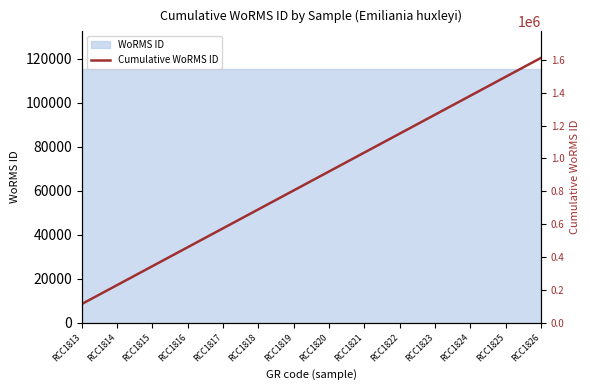

Reading right to left, what are all the values shown in this chart?

1611456	1496352	1381248	1266144	1151040	1035936	920832	805728	690624	575520	460416	345312	230208	115104